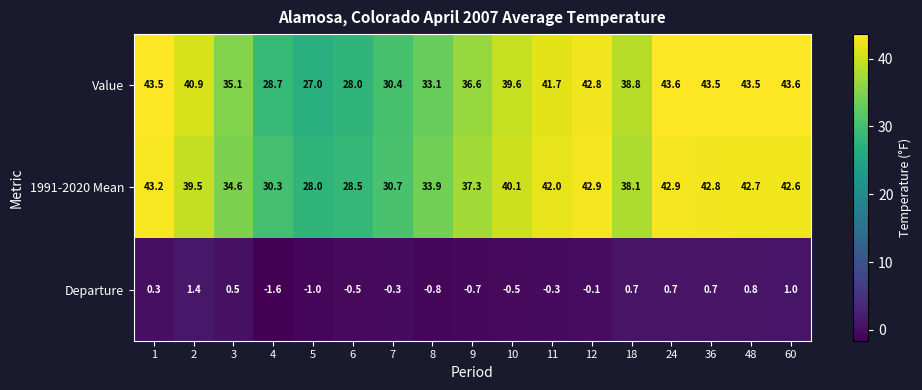

Which series has the largest total across all categories?

Value